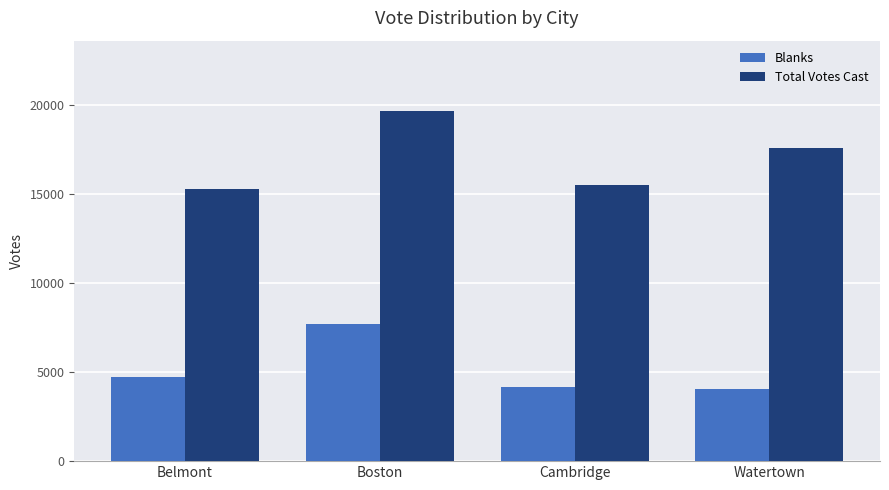

What is the highest value of the Blanks series?

7725